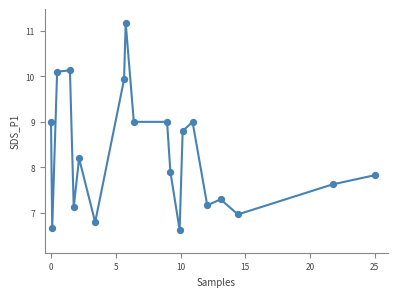

What is the range of Y values (max minus min)?

4.5